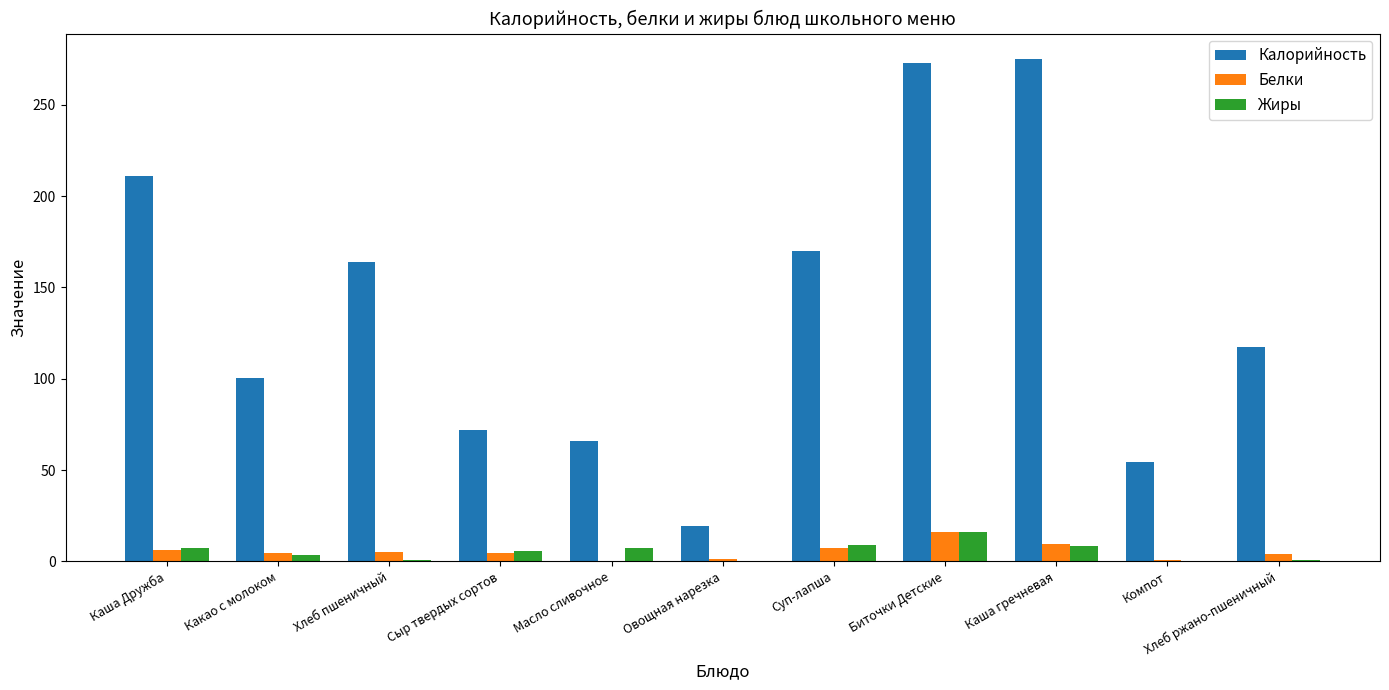

Is the value of Калорийность at Каша гречневая greater than the value of Жиры at Хлеб пшеничный?

Yes